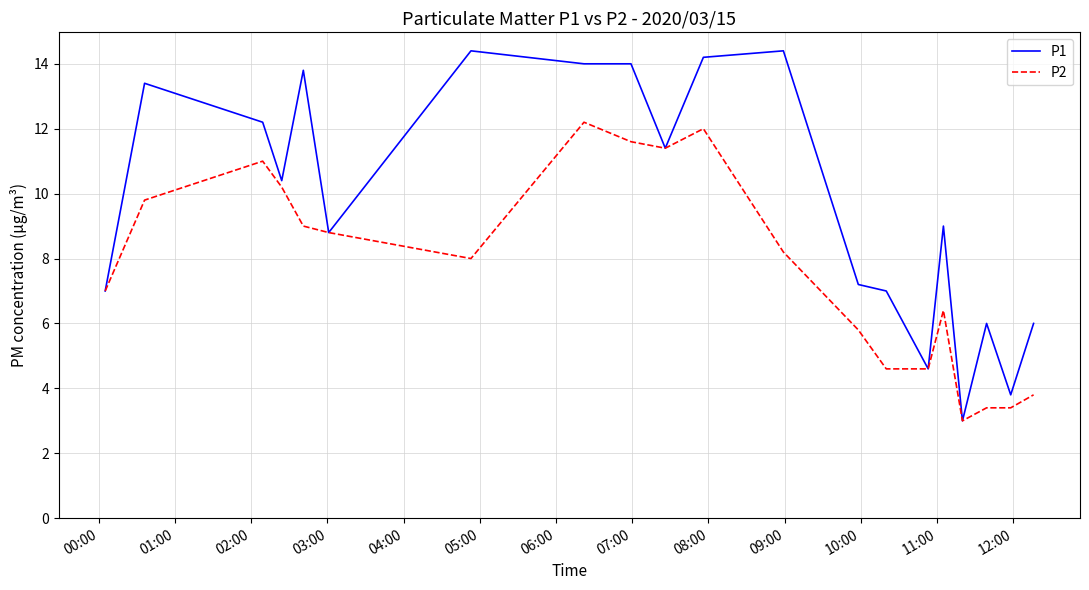

Which series has the largest total across all categories?

P1